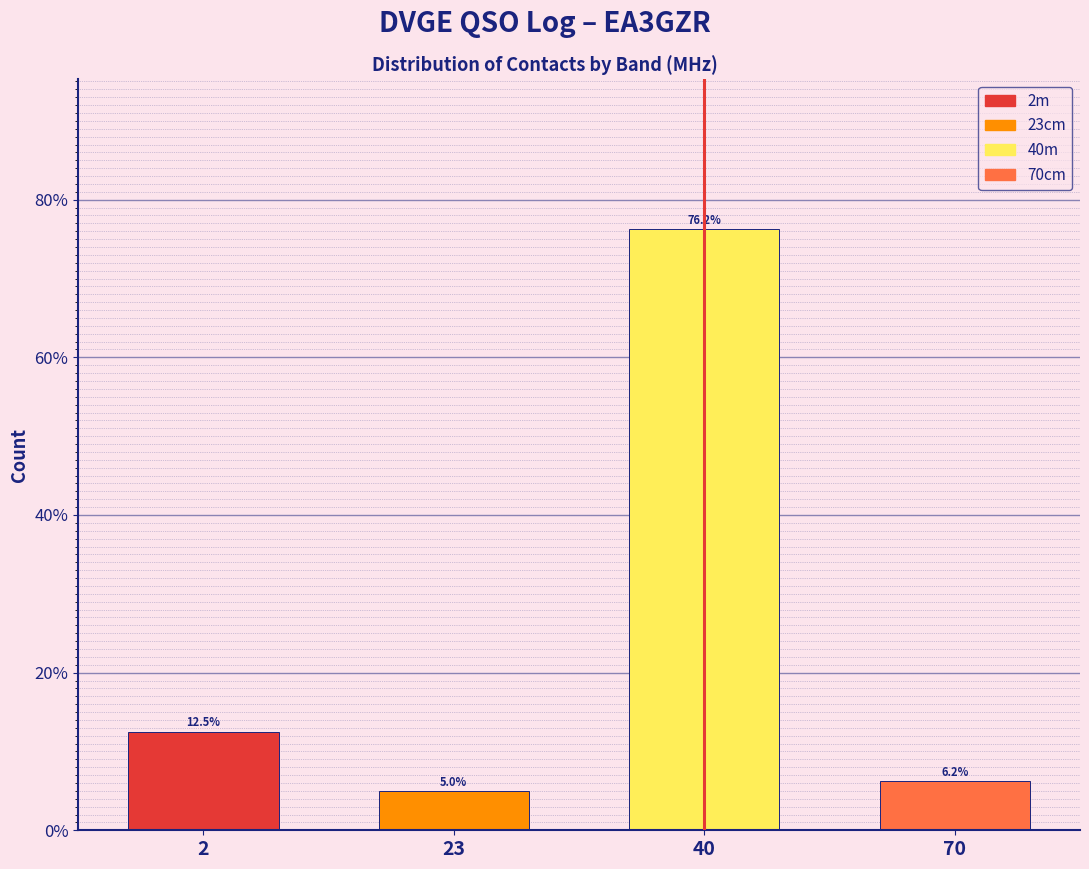

Does the chart contain any negative values?

No